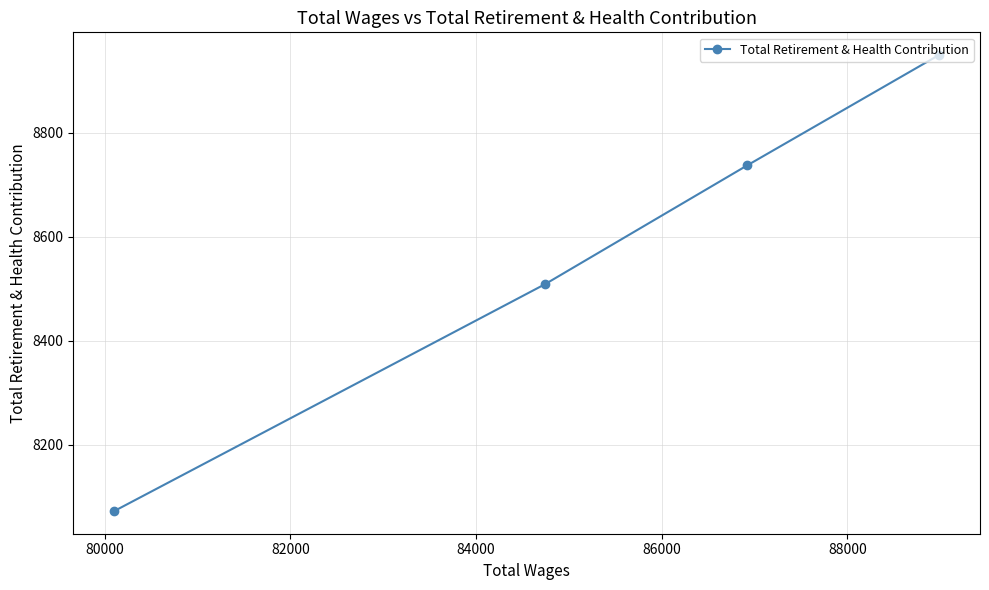

True or false: there are more than 1 points higher than both neighbors.

False